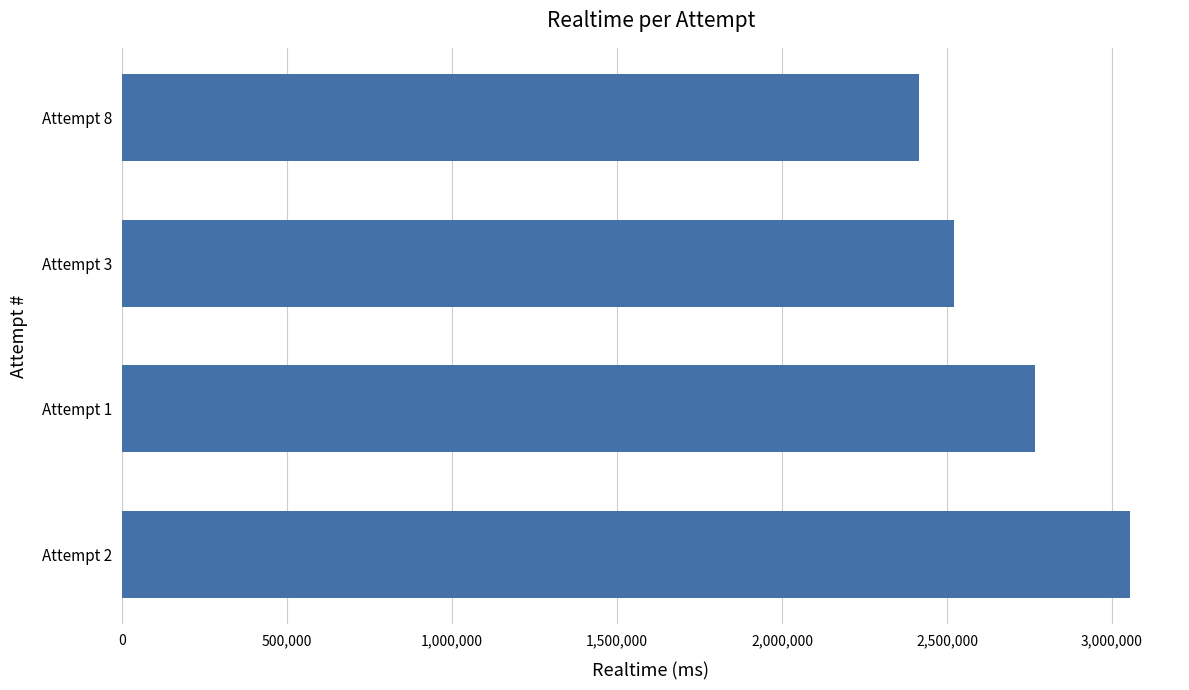

What is the ratio of the value at Attempt 8 to the value at Attempt 1?

0.9